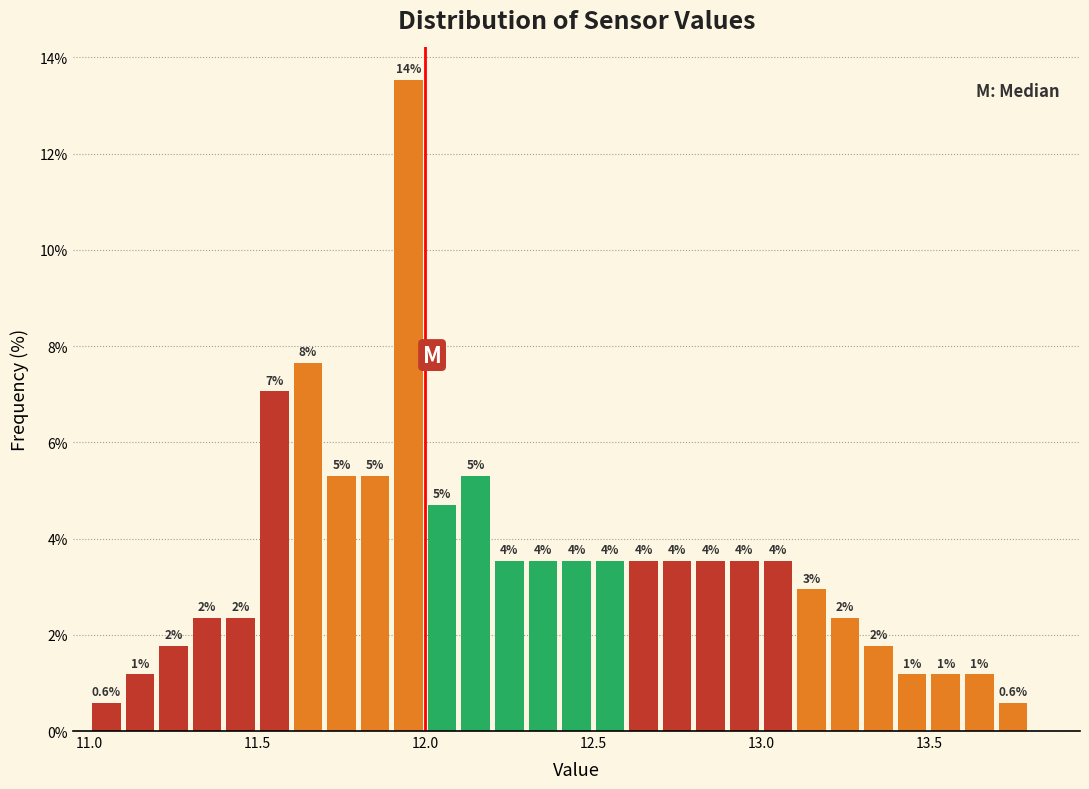

Read against the x-axis, roughly where is the centre of the tallest bar?

11.95